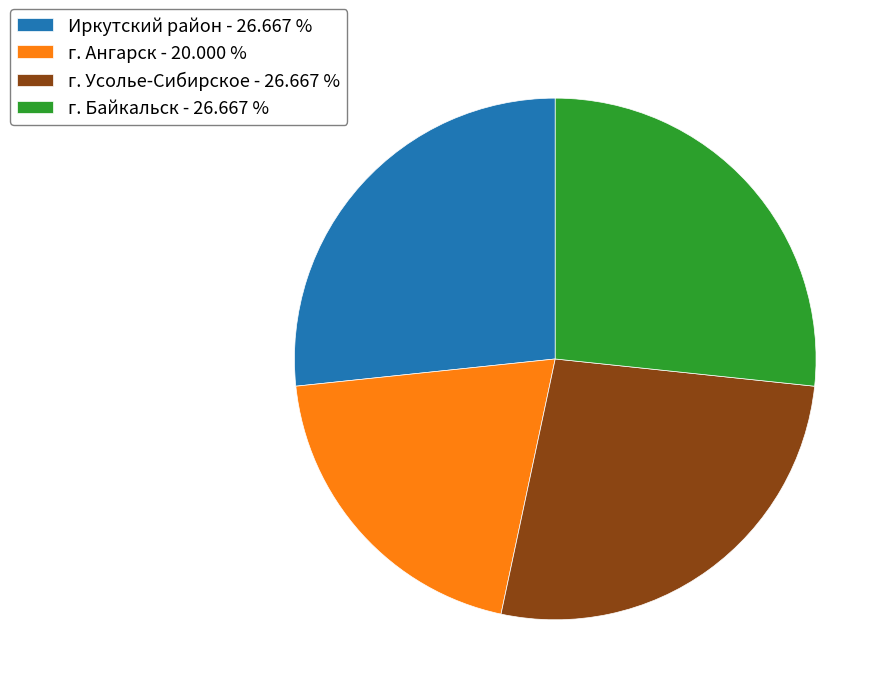

How many slices are in this pie chart?

4